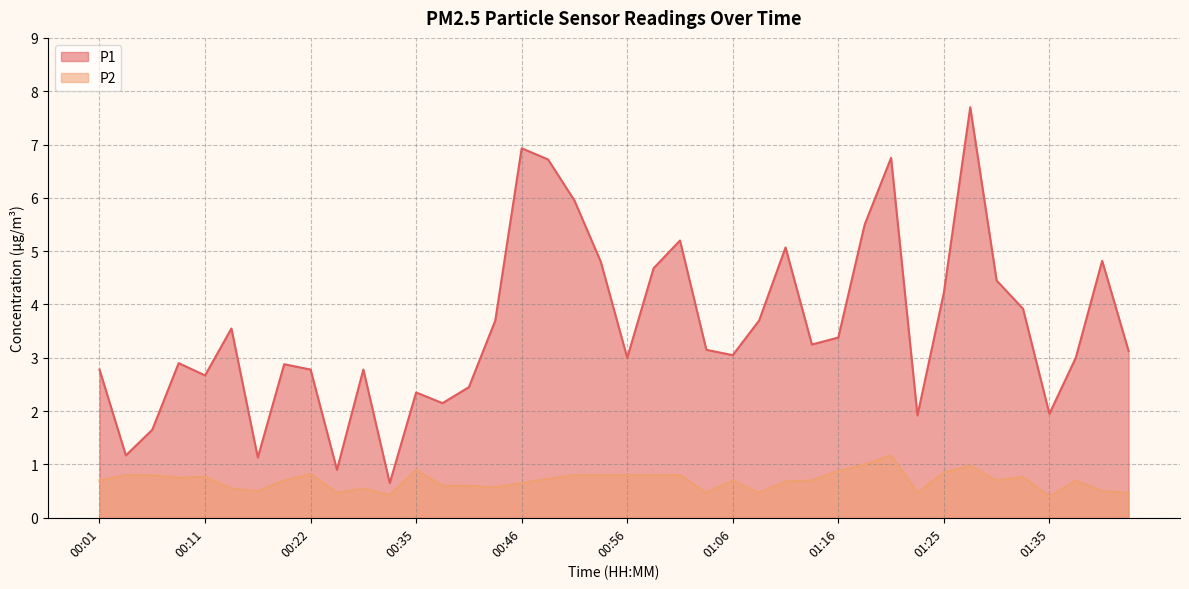

The P1 series shows 1.0 at 00:43. True or false?

False